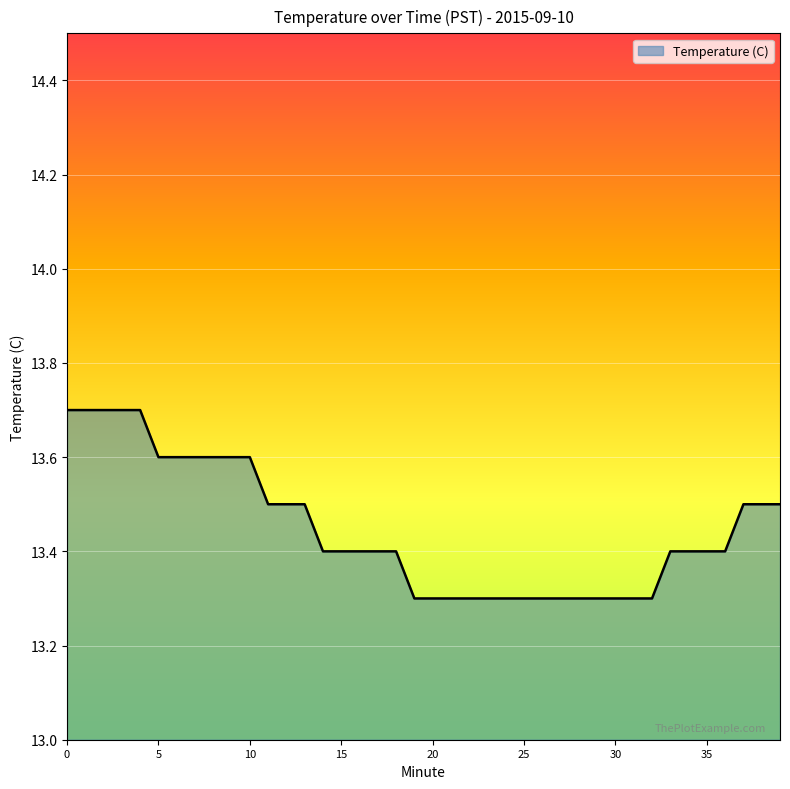

What is the difference between the maximum and minimum values?

0.4